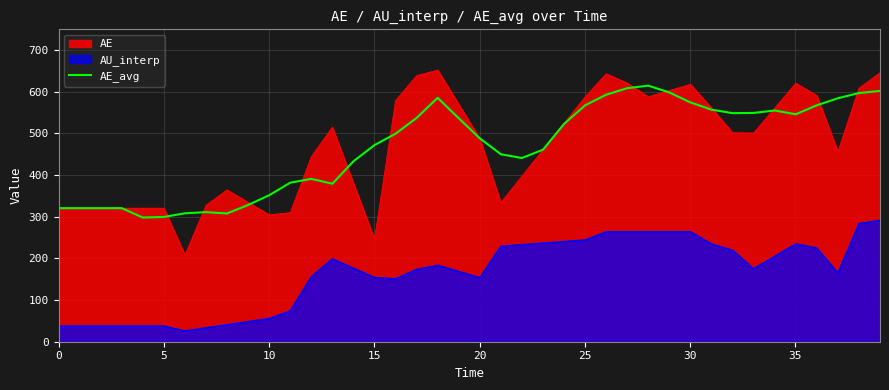

Rank the series by their maximum value, from lowest to highest.

AU_interp, AE_avg, AE